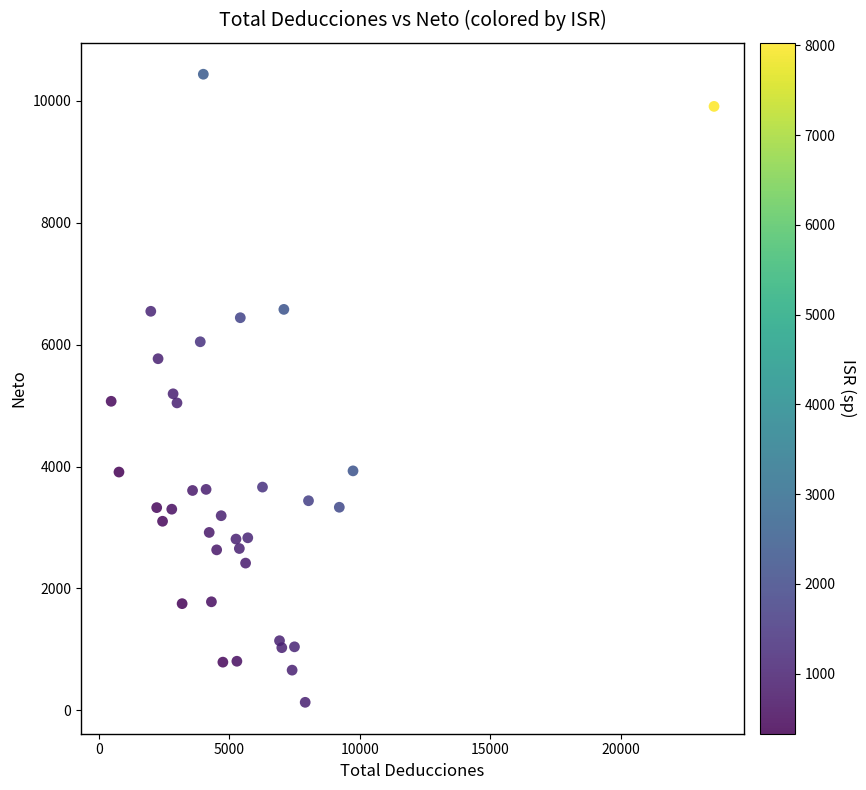

What is the range of Y values (max minus min)?

10306.5